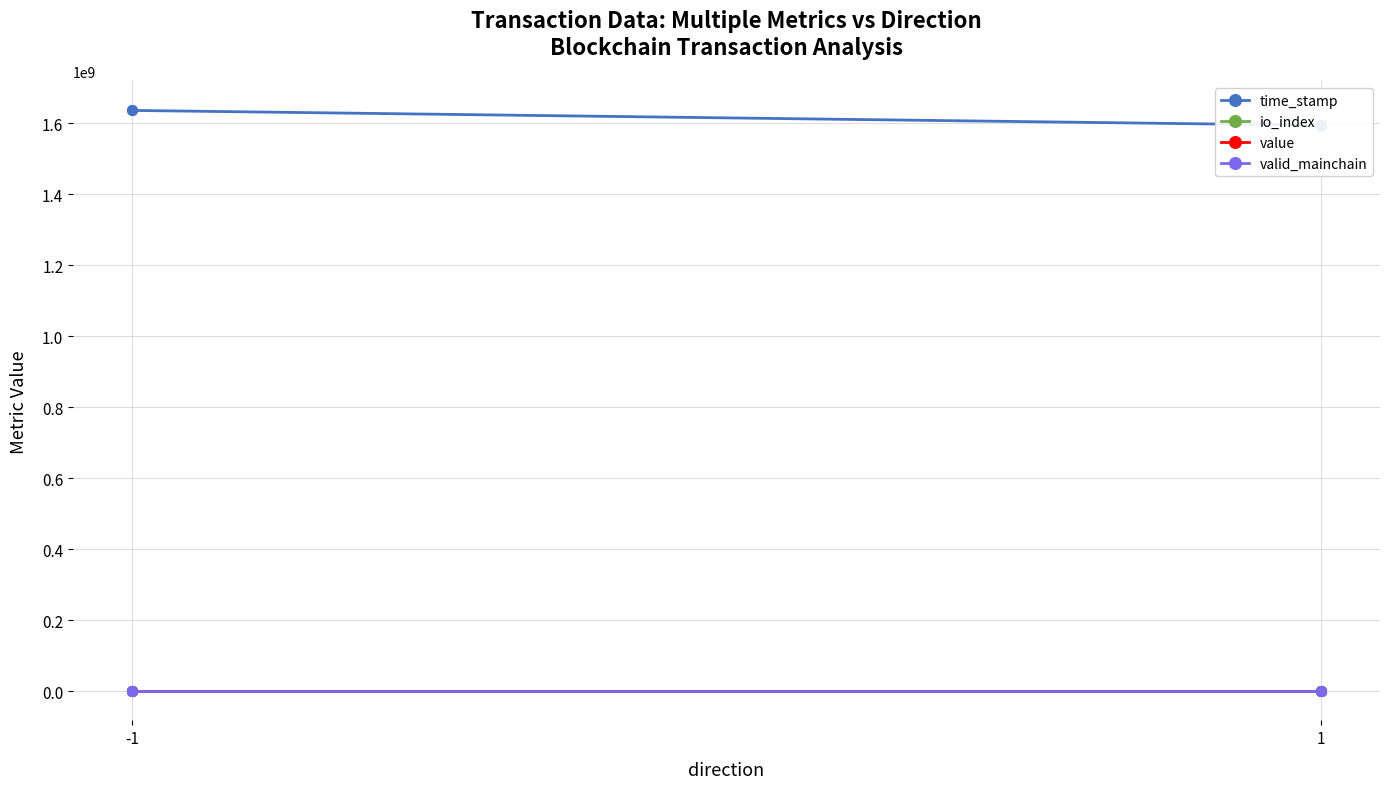

True or false: valid_mainchain has more than 0 interior local peaks.

False